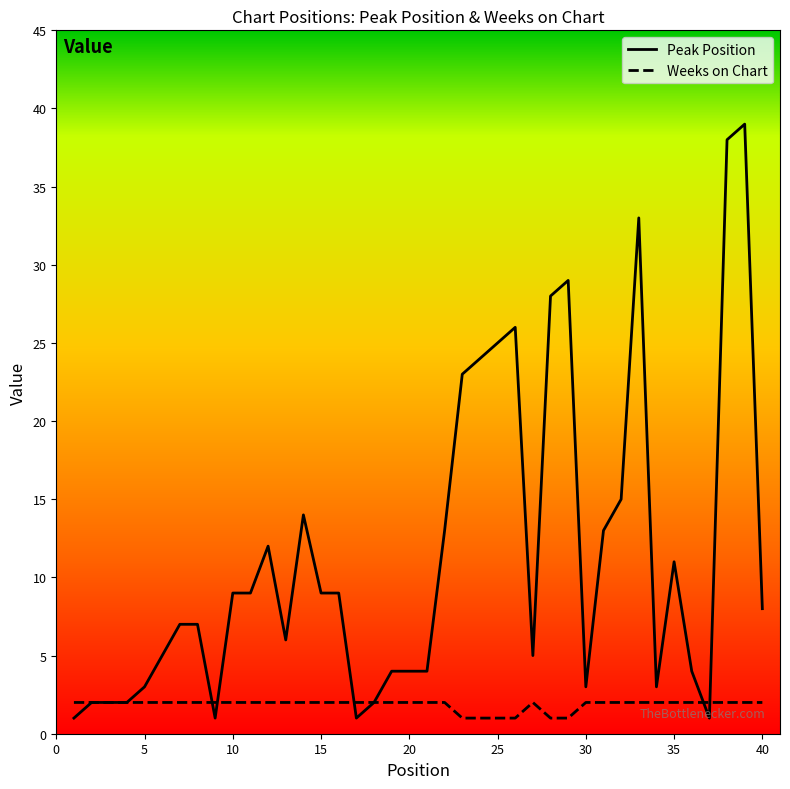

Which series has the widest spread of values?

Peak Position